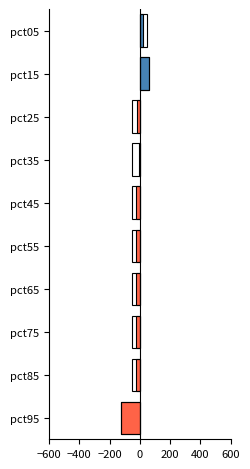

The value at pct75 is -10.3. True or false?

False